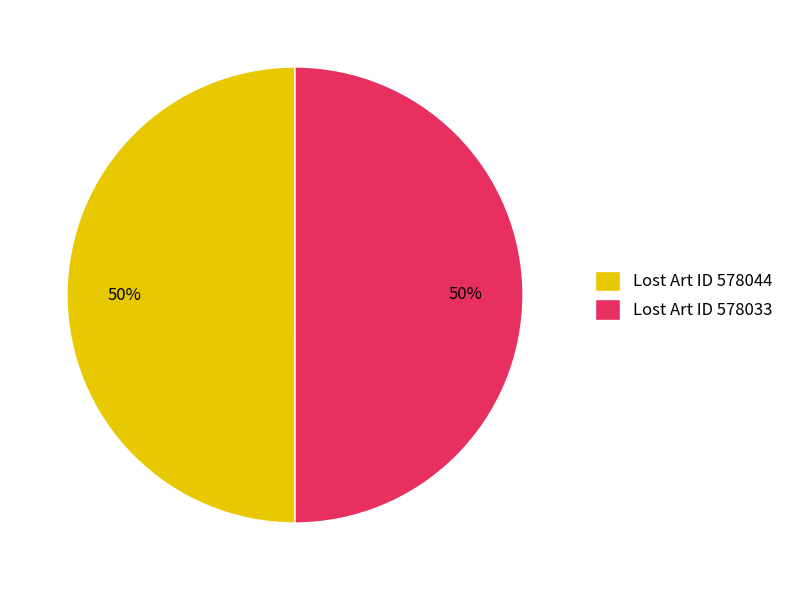

To the nearest percent, what percentage of the pie is Lost Art ID 578033?

50%